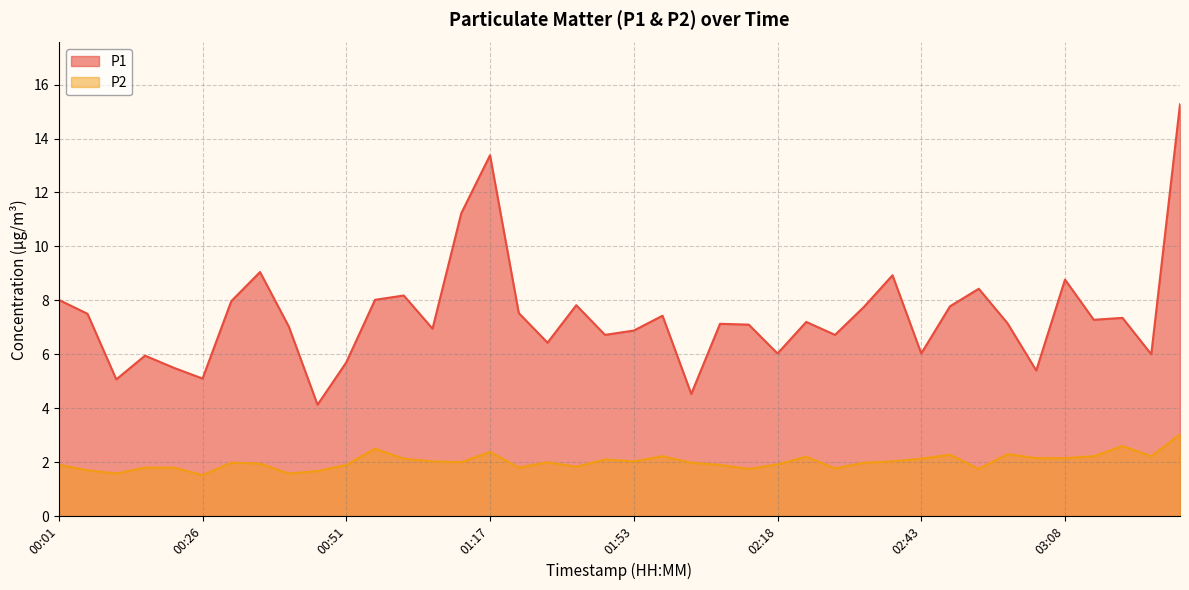

What is the label of the 16th point from the right?

02:13